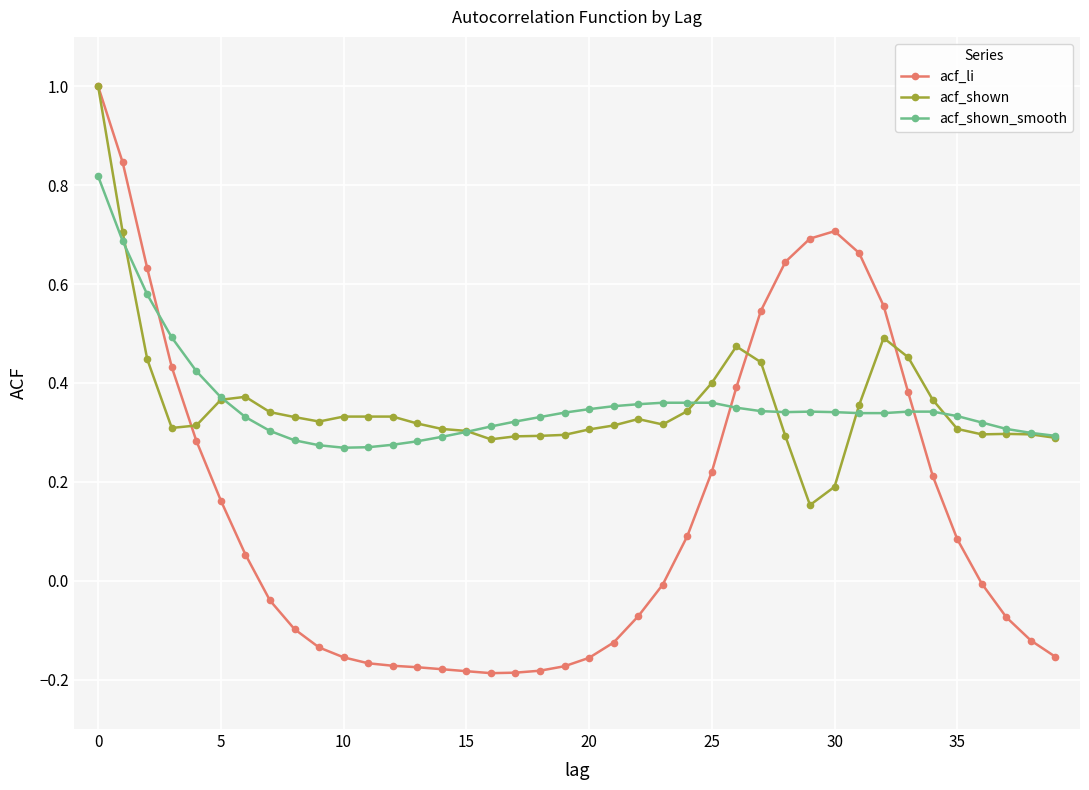

Which series has the largest range (max minus min)?

acf_li